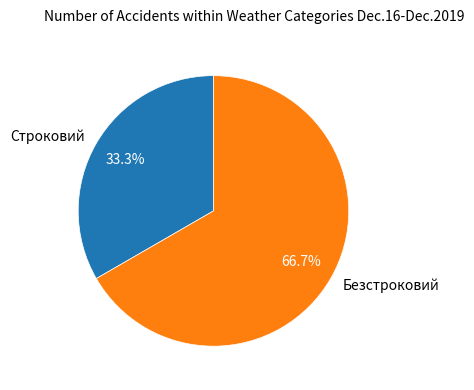

Which slice is the smallest?

Строковий